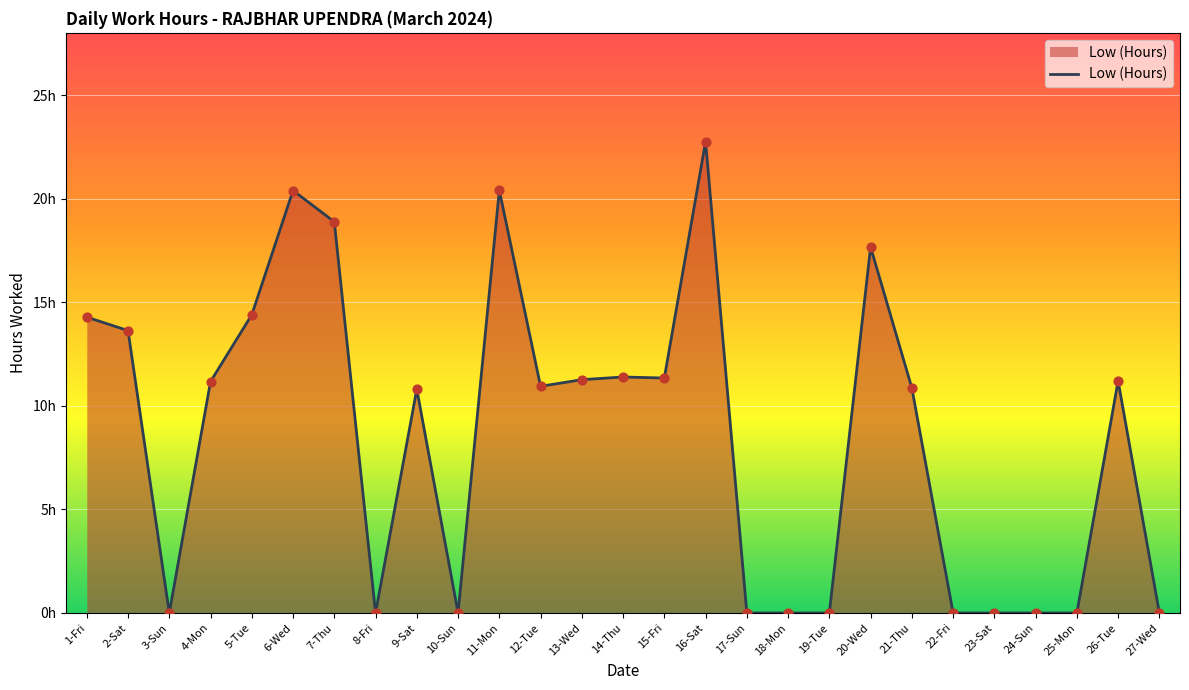

What is the change in value from 4-Mon to 15-Fri?

+0.2